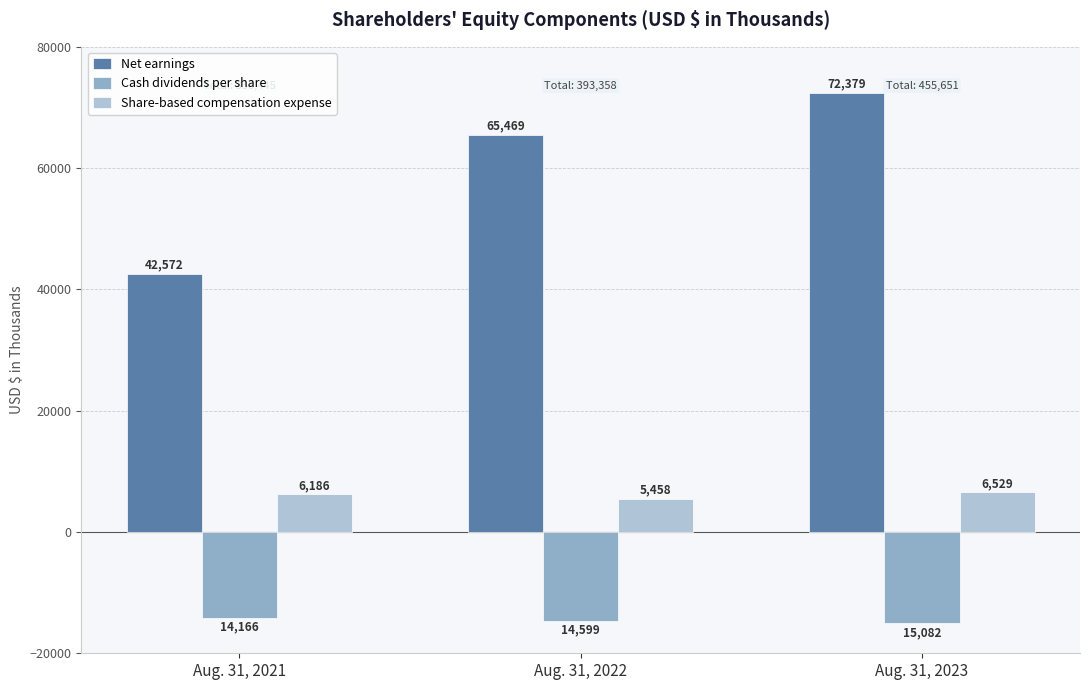

Is it true that Net earnings equals 65469 at Aug. 31, 2022?

True